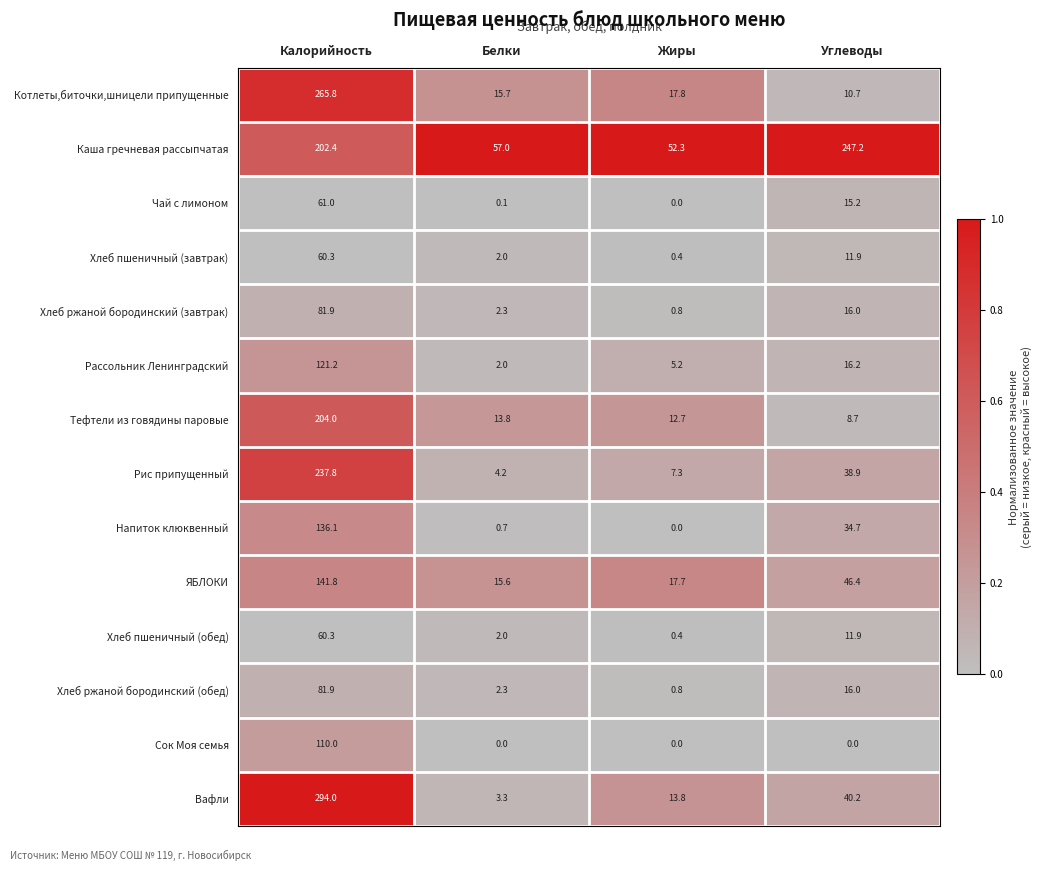

Which series has the largest range (max minus min)?

Вафли